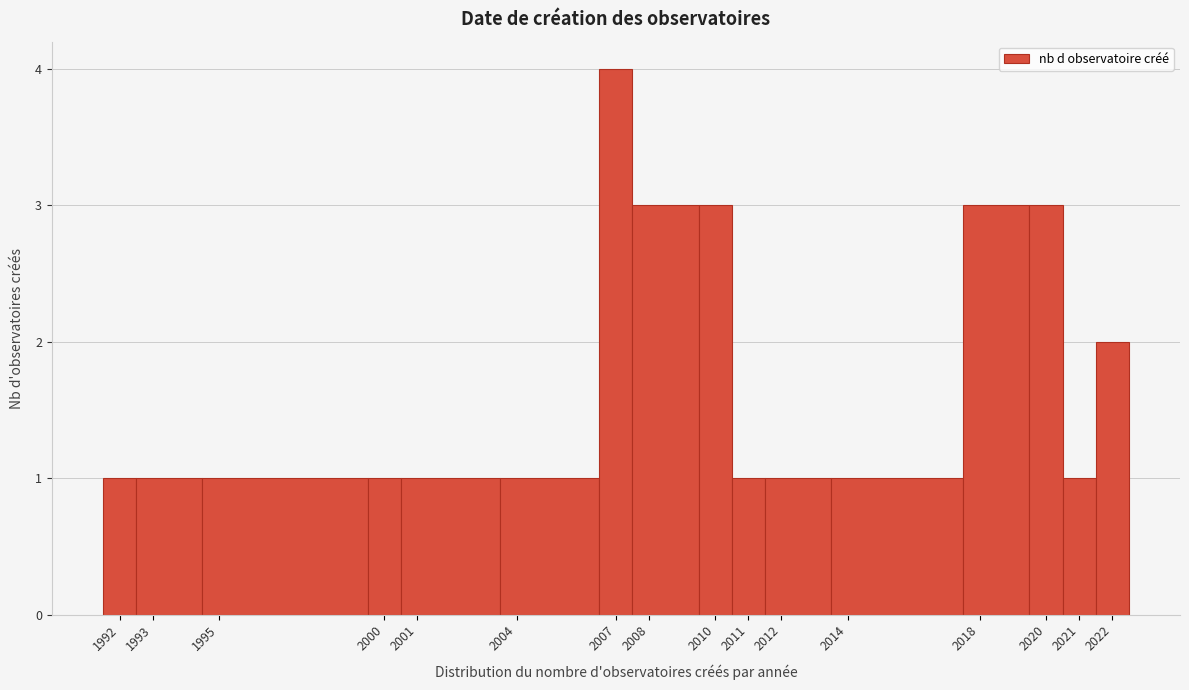

Reading left to right, list all the values displayed in this chart.

1992=1	1993=1	1995=1	2000=1	2001=1	2004=1	2007=4	2008=3	2010=3	2011=1	2012=1	2014=1	2018=3	2020=3	2021=1	2022=2